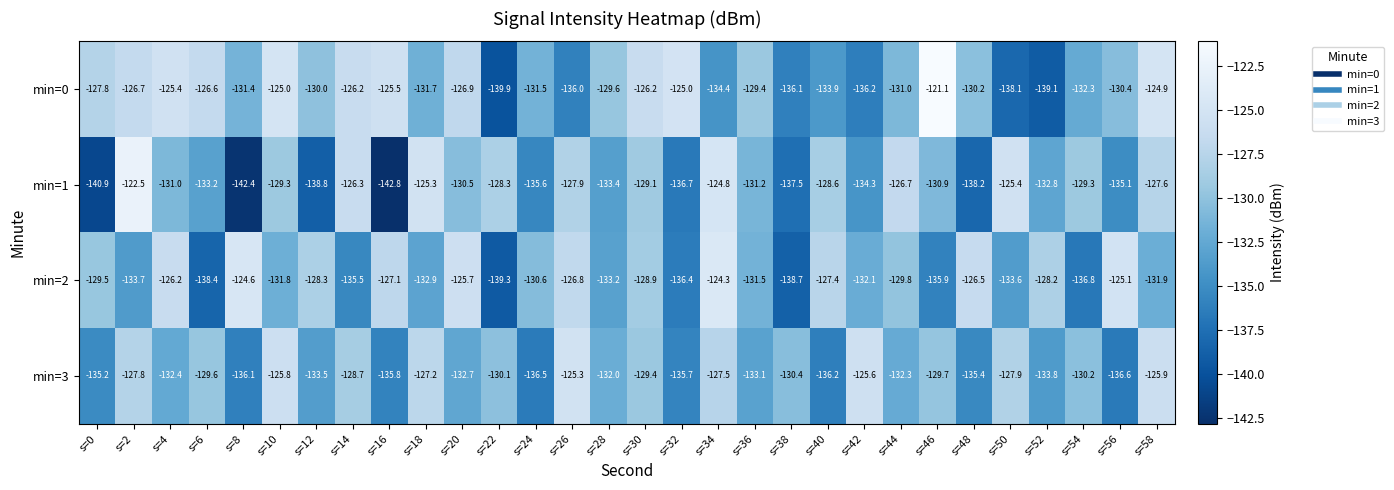

What is the sum of the min=1 values at s=4 and s=6?

-264.2